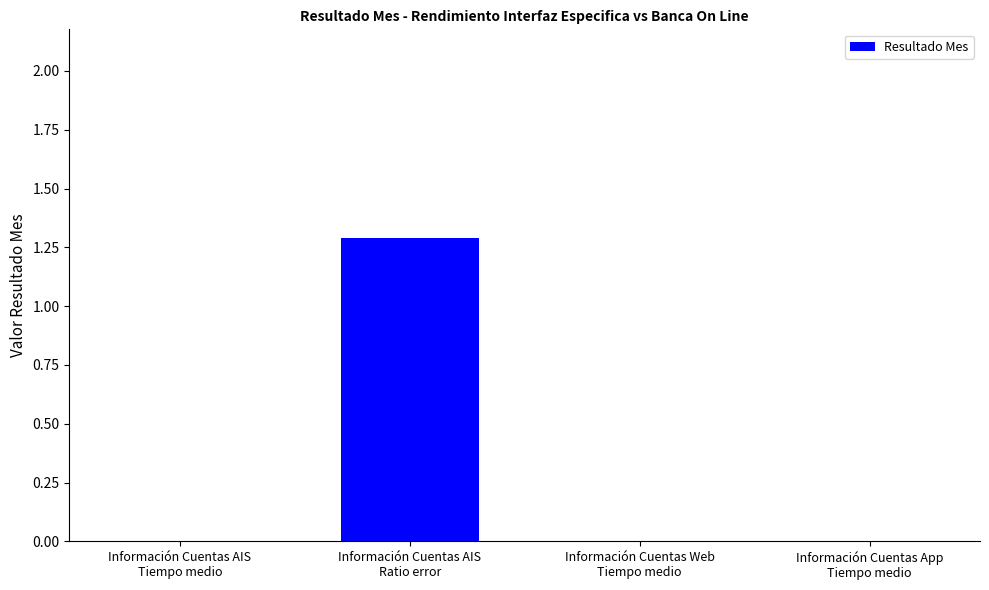

Reading right to left, transcribe all the data shown in this chart.

0.0	0.0	1.3	0.0